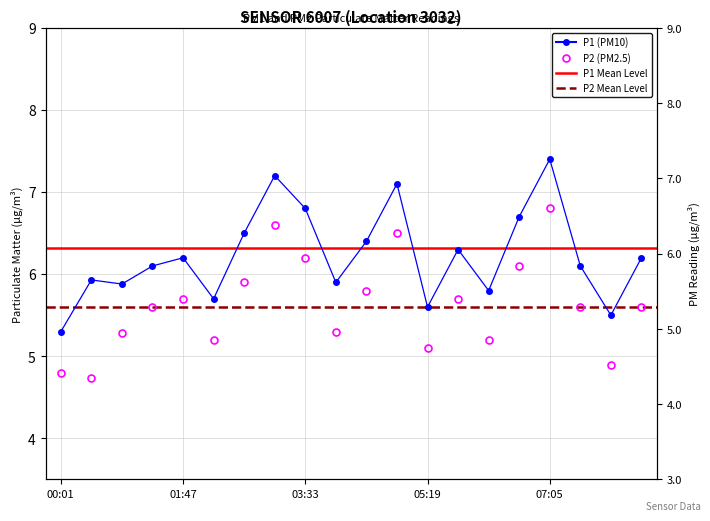

What is the smallest value displayed?

4.7